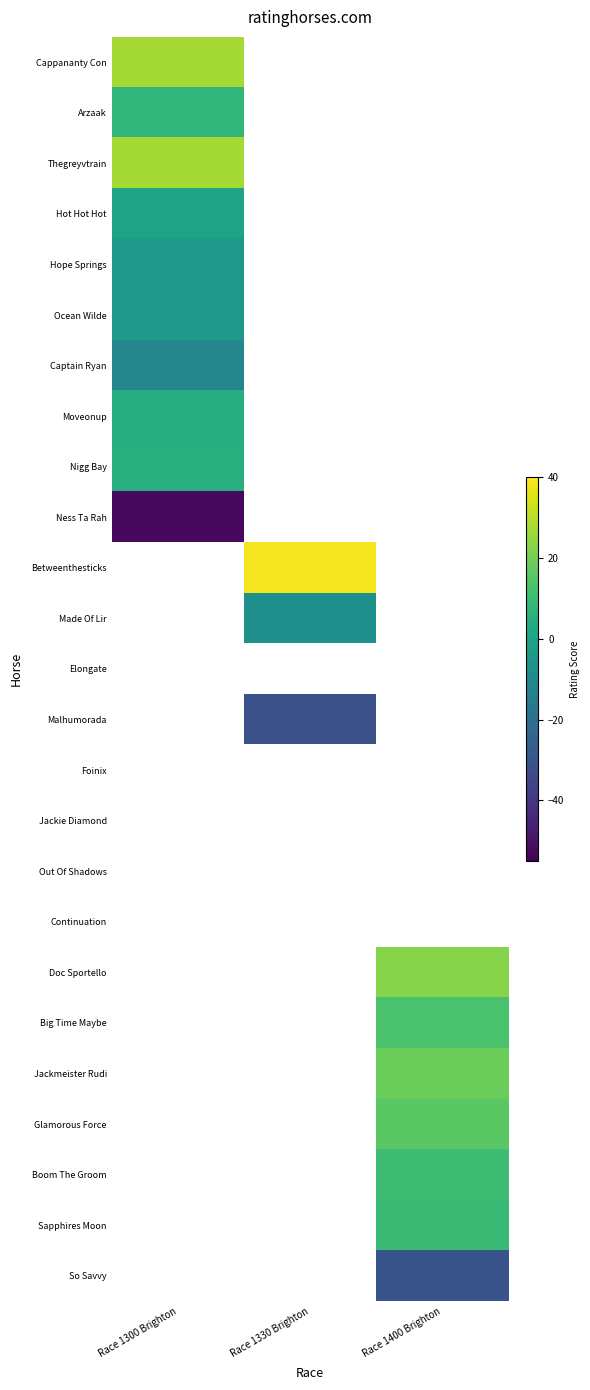

What is the minimum value shown in the chart?

-52.5